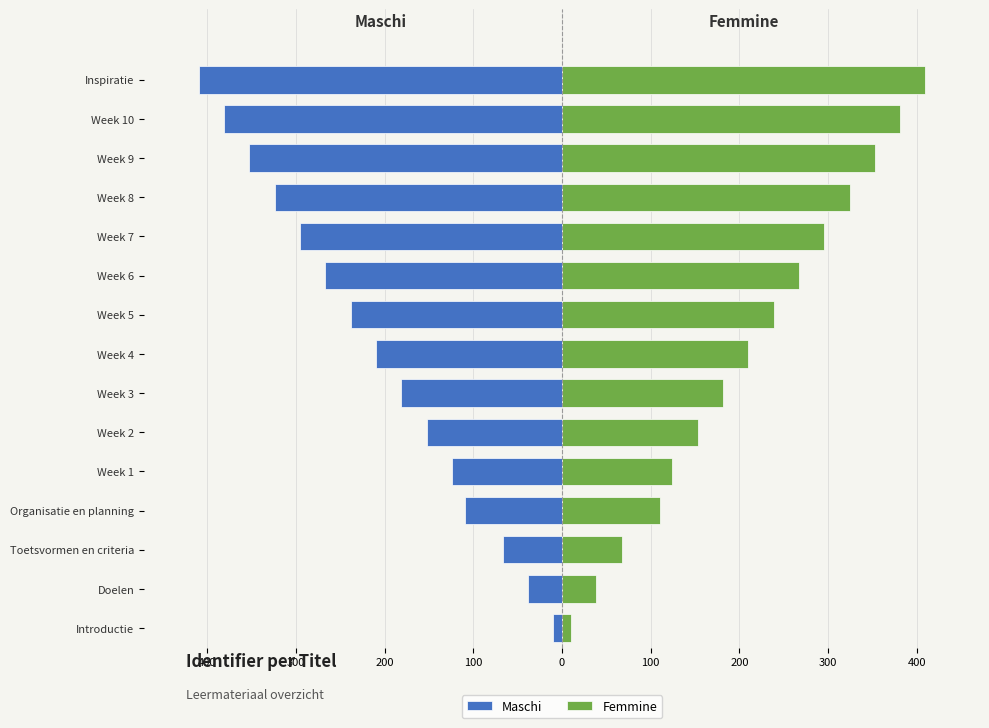

Which series has the largest total across all categories?

Femmine